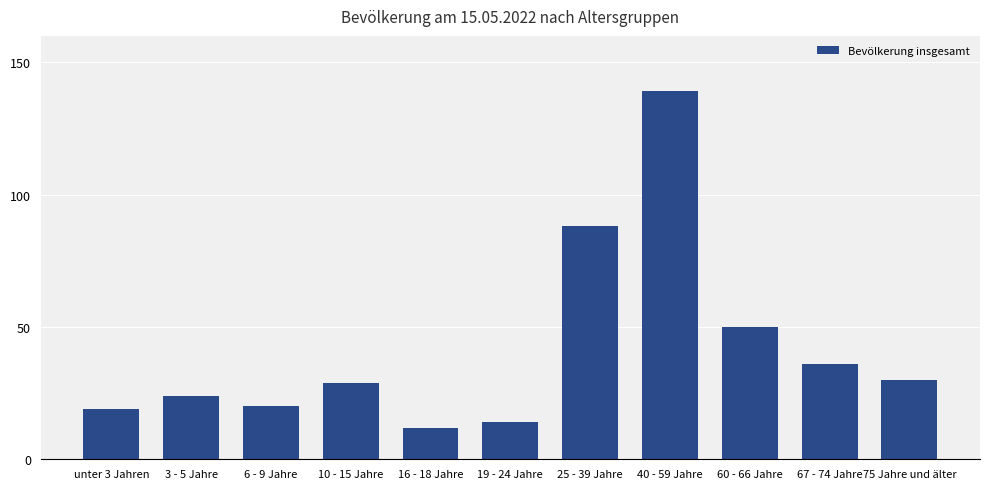

What is the label of the 8th bar from the left?

40 - 59 Jahre